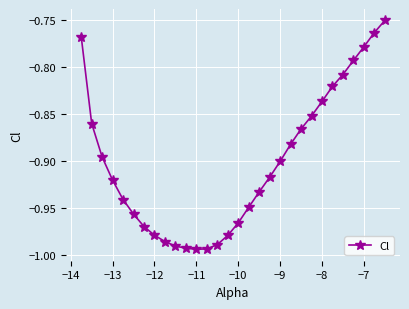

True or false: there are more than 2 points higher than both neighbors.

False